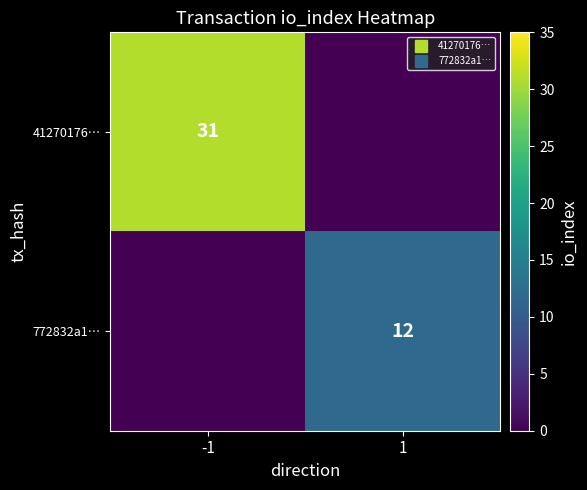

Between -1 and 1, which is larger?

-1